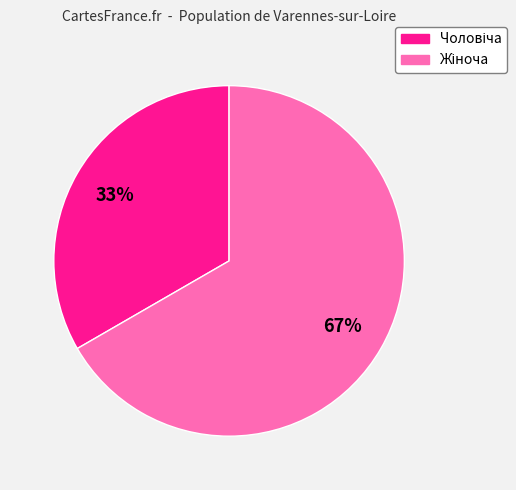

Is there a majority slice in this chart?

Yes